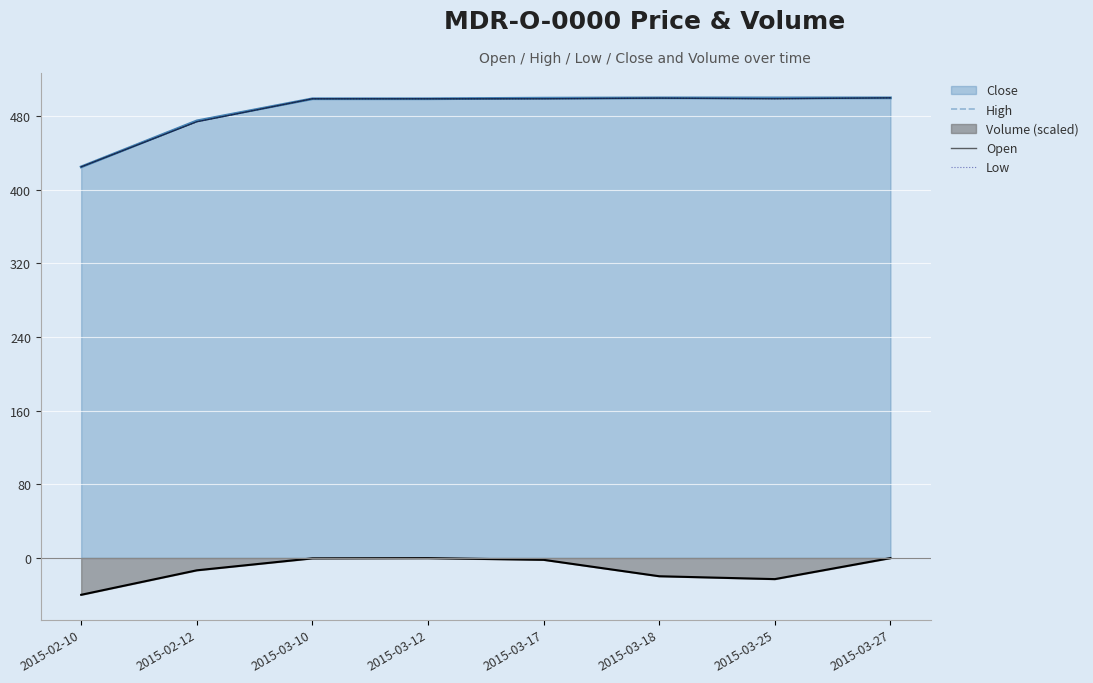

What are all the series names shown in the legend?

High, Open, Low